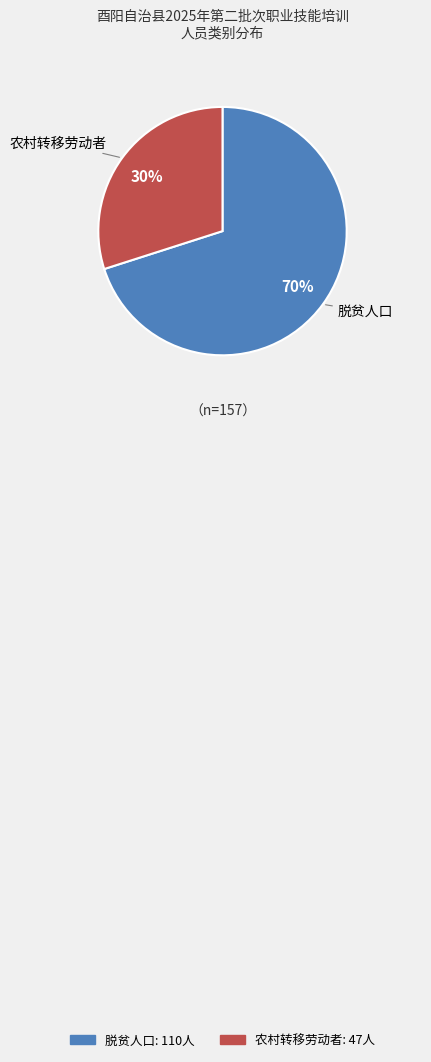

Between 农村转移劳动者 and 脱贫人口, which is larger?

脱贫人口